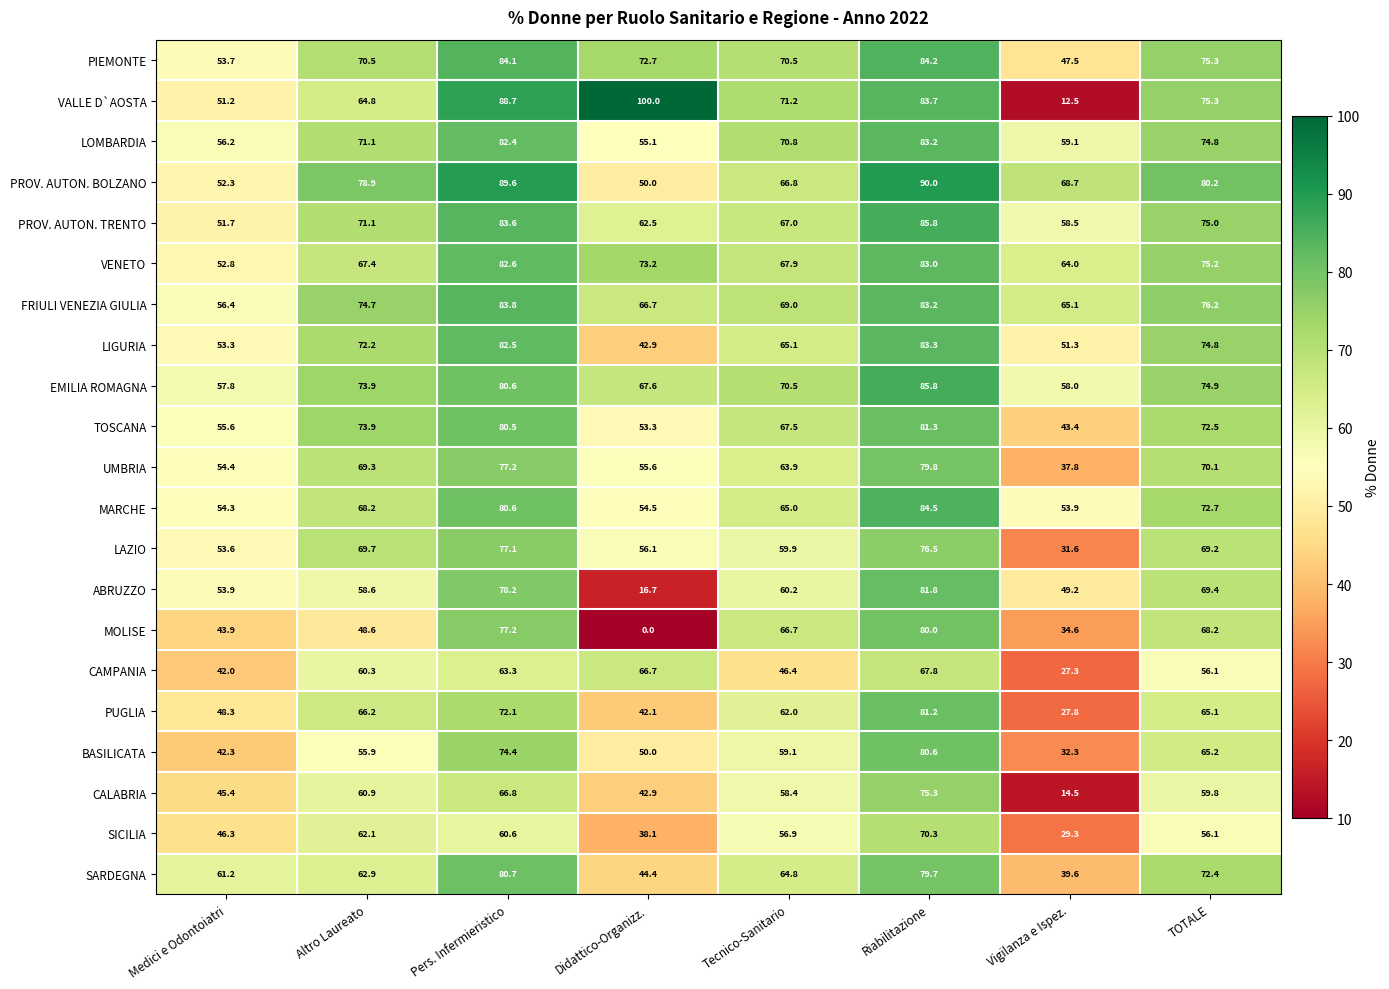

What is the sum of all BASILICATA values?

459.8